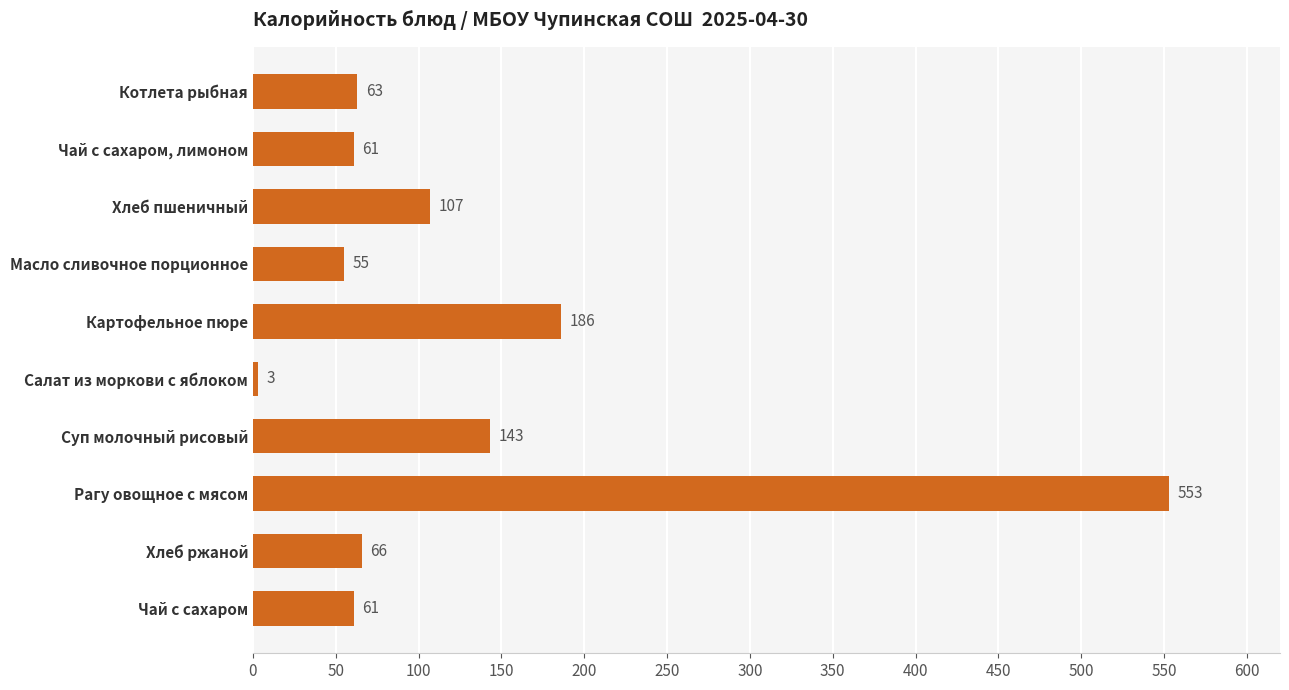

What is the difference between the maximum and minimum values?

550